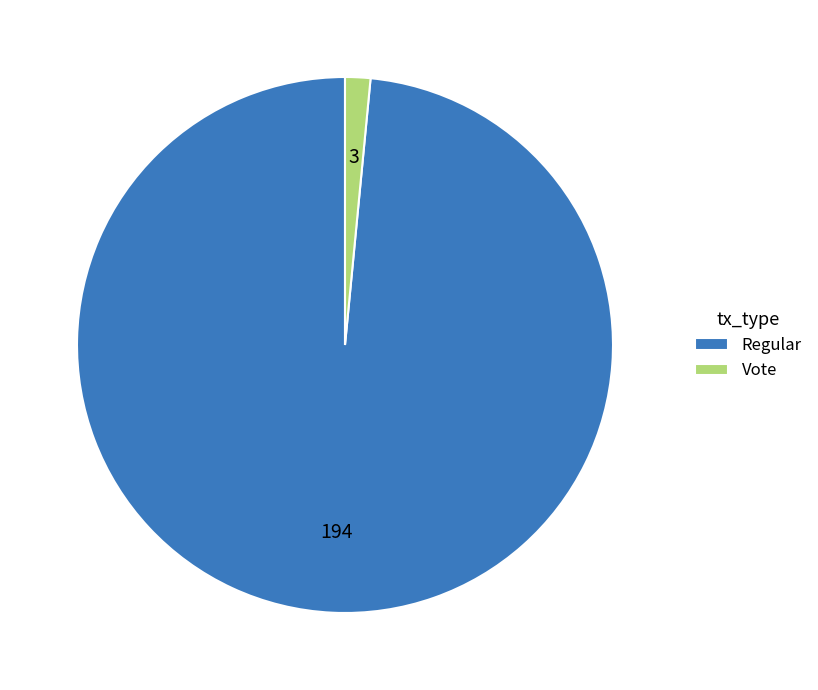

Count the number of slices in the pie.

2